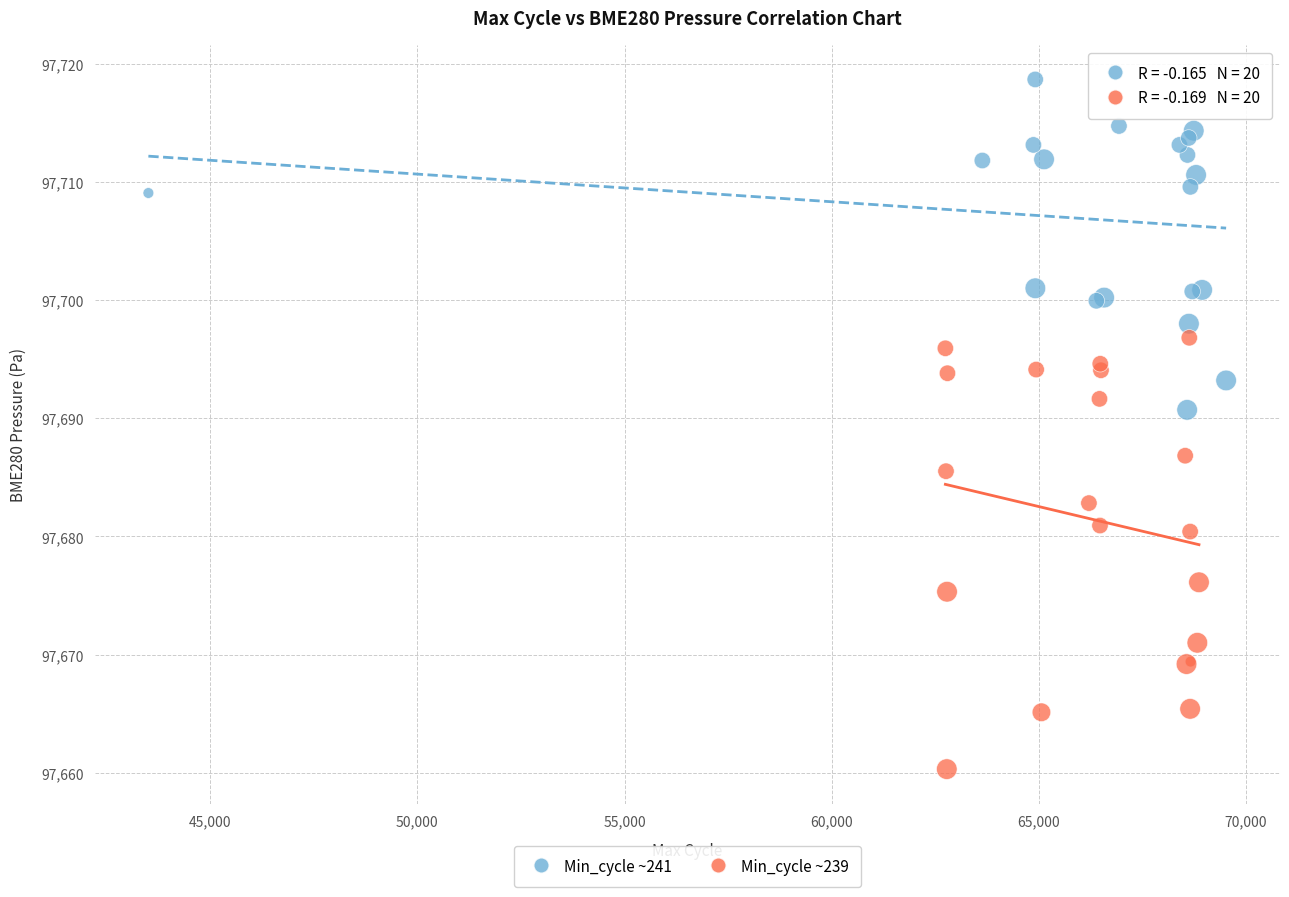

Which series reaches the maximum Y coordinate?

Min_cycle ~241